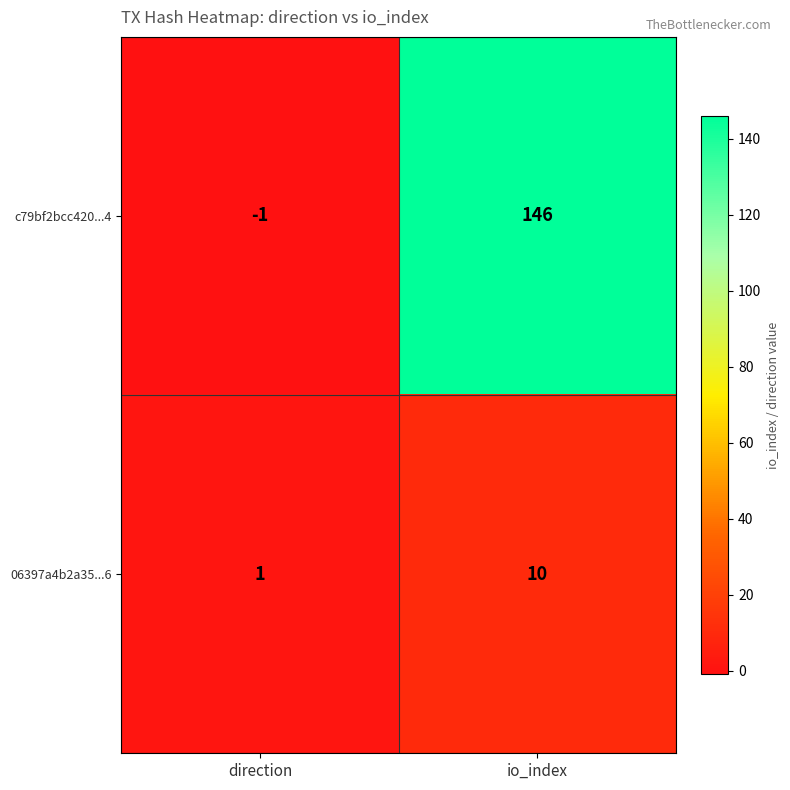

What is the minimum value shown in the chart?

-1